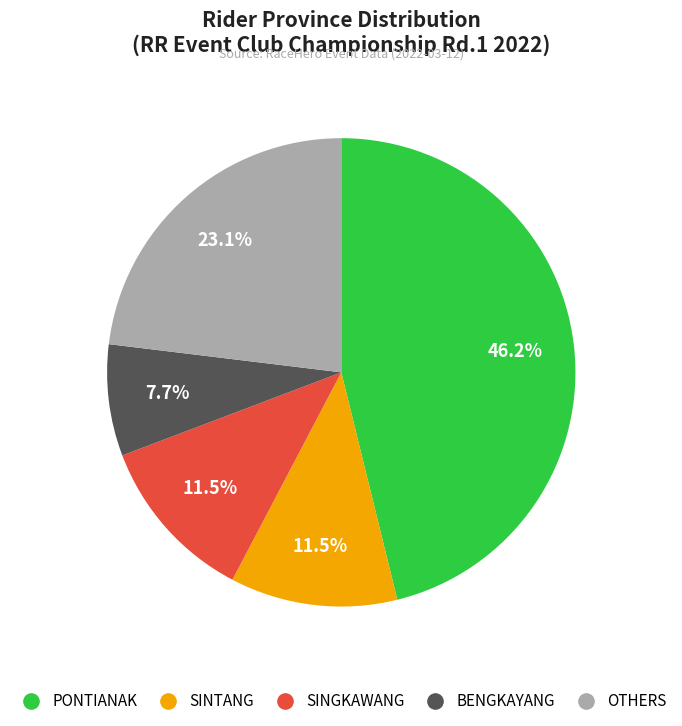

Is there a majority slice in this chart?

No